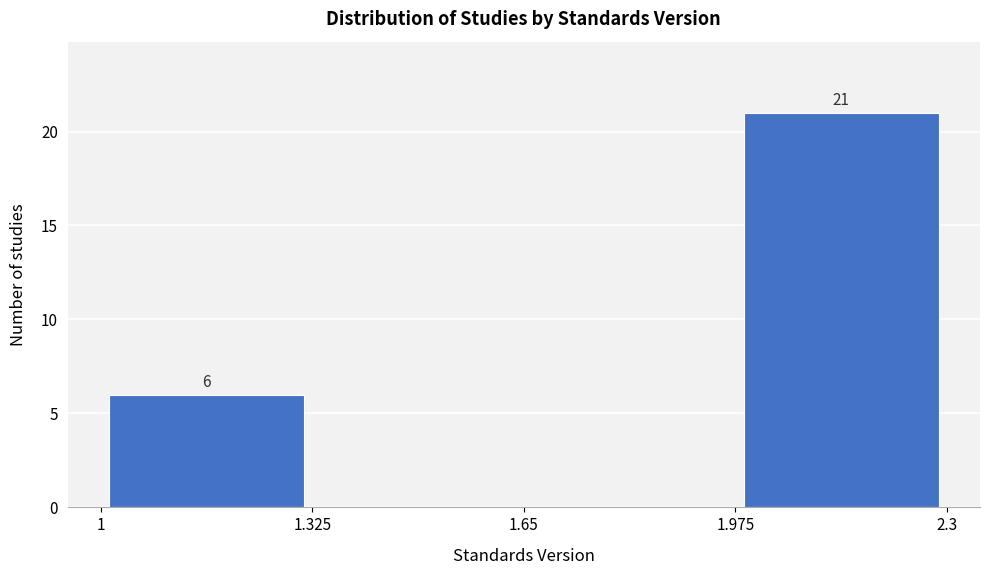

Over which range of the x-axis is the bar tallest?

1.975 to 2.3